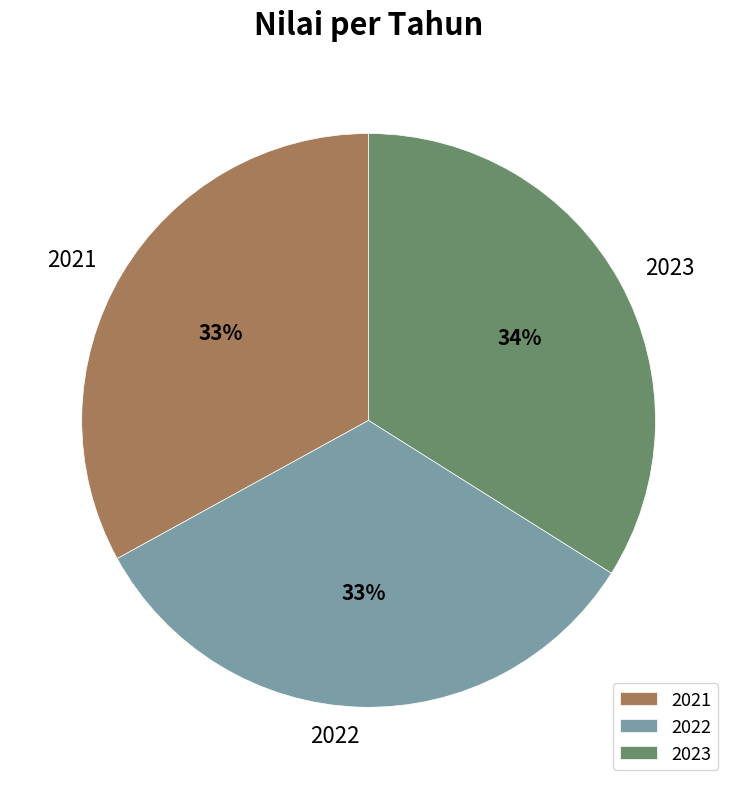

To the nearest percent, what is the difference between the 2021 and 2023 slice percentages?

1%